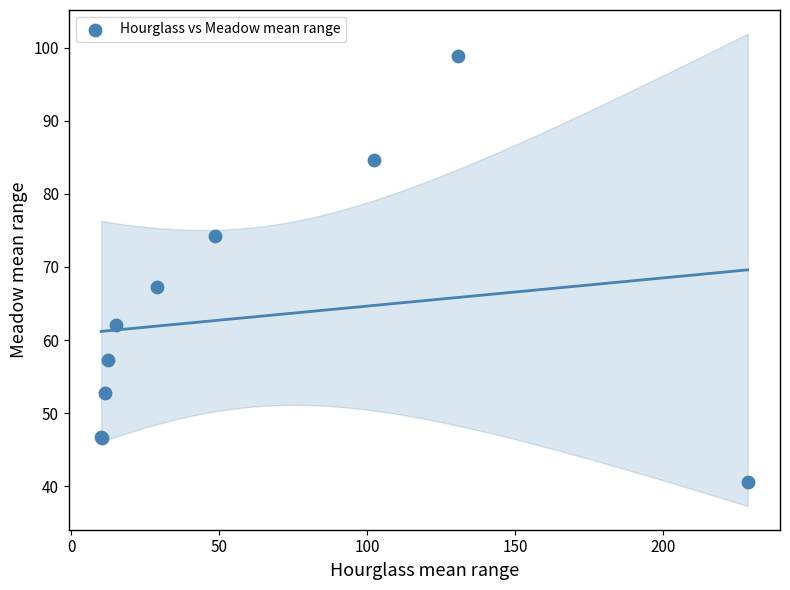

What Y value in the scatter plot is closest to 69?

67.2